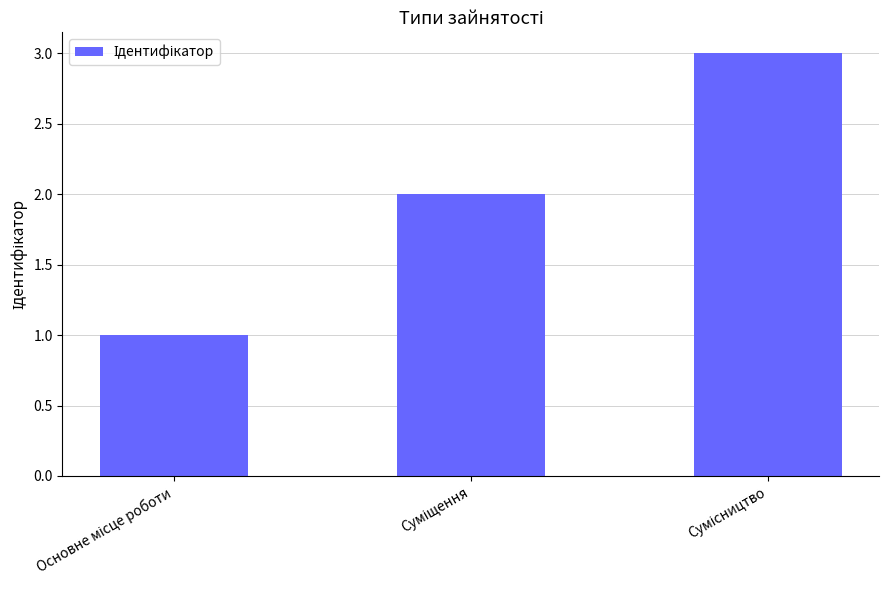

Count the values in the range 1 to 3.

3